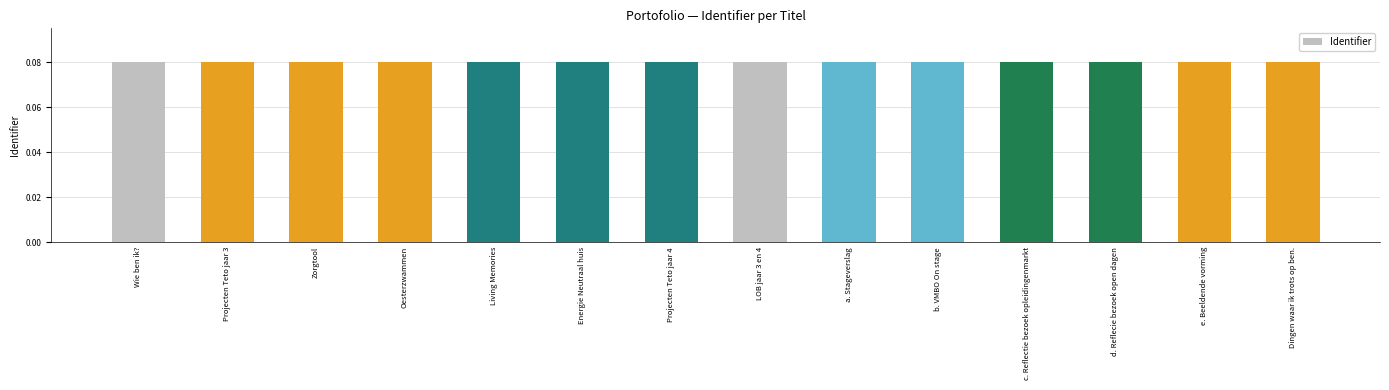

How many values are between 0 and 1?

14